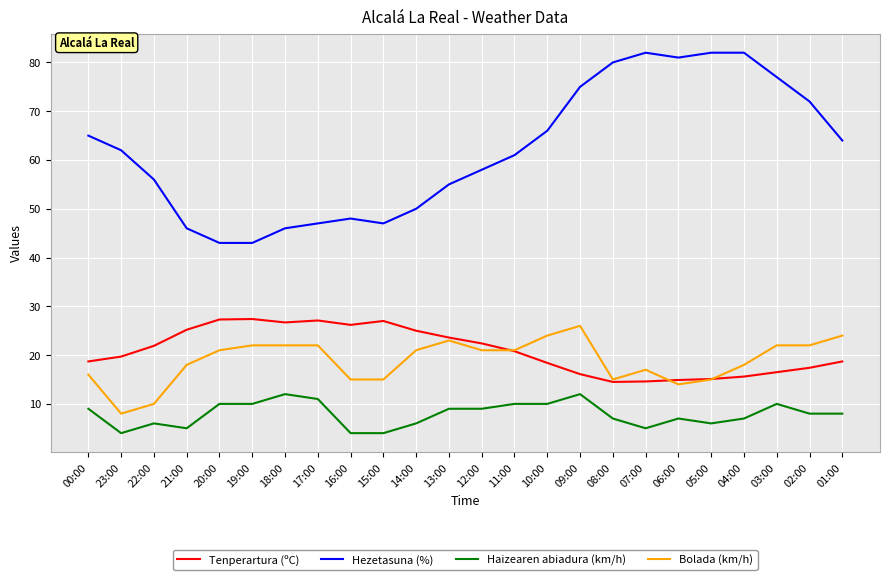

What is the difference between the second highest and minimum values in the Bolada (km/h) series?

16.0